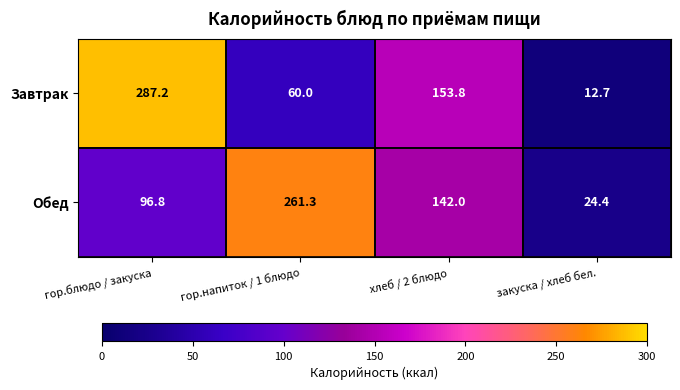

At which label does Завтрак first exceed 153?

гор.блюдо / закуска